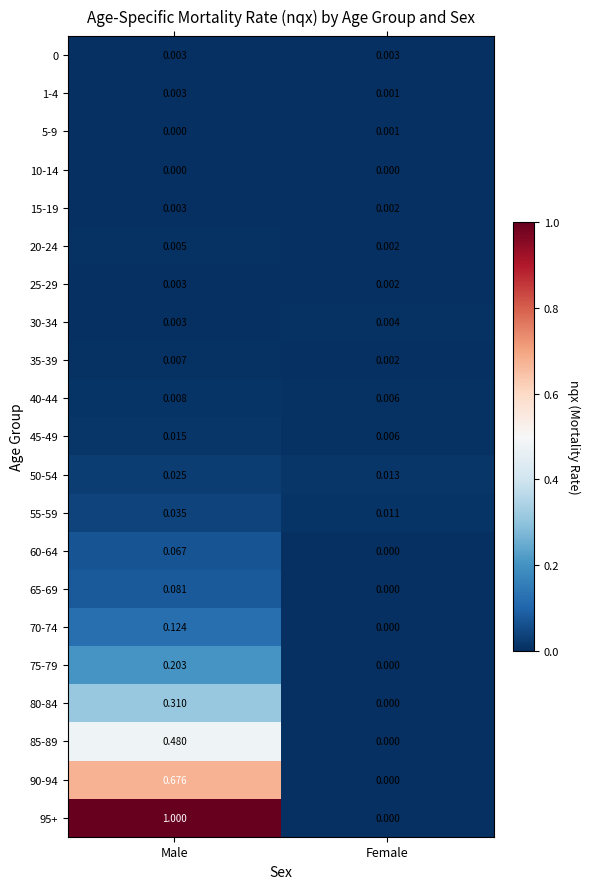

At which label does 35-39 reach its peak?

Male